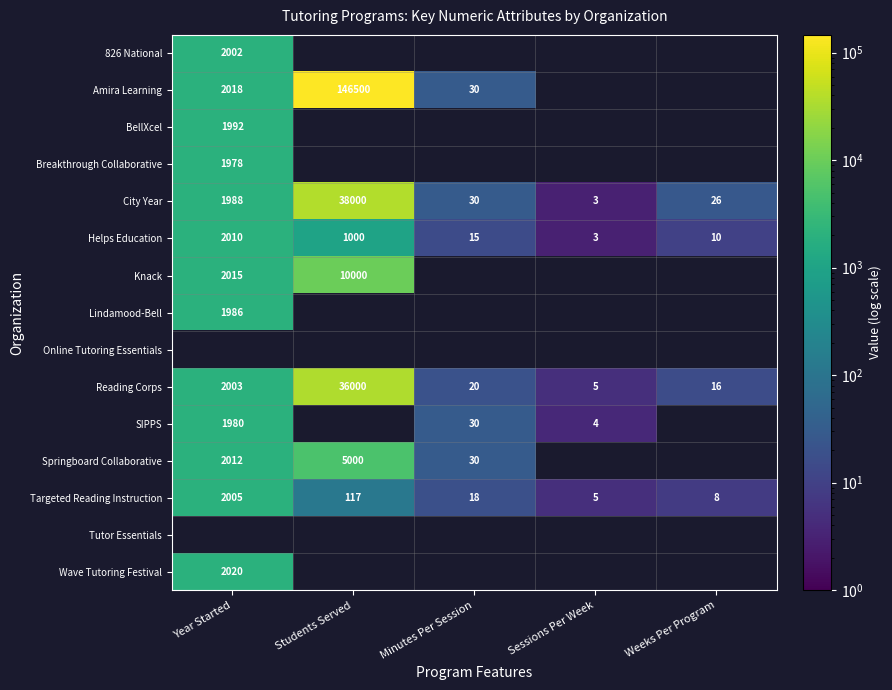

At which label does Reading Corps reach its peak?

Students Served